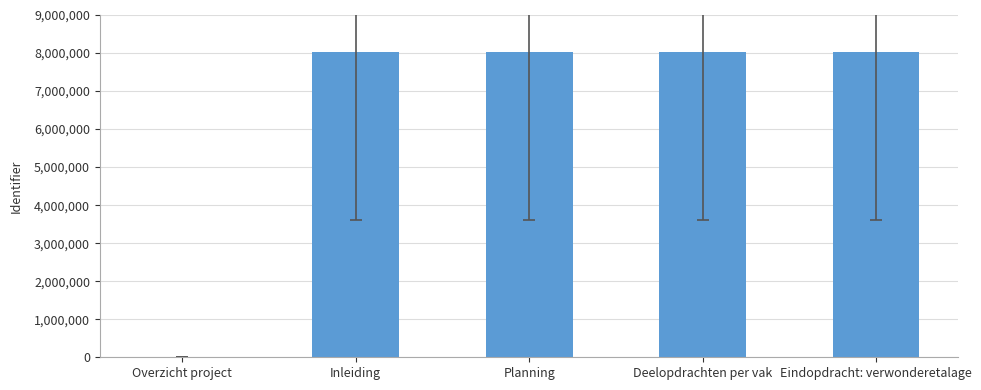

The chart shows a value of 5108986 at Deelopdrachten per vak. True or false?

False